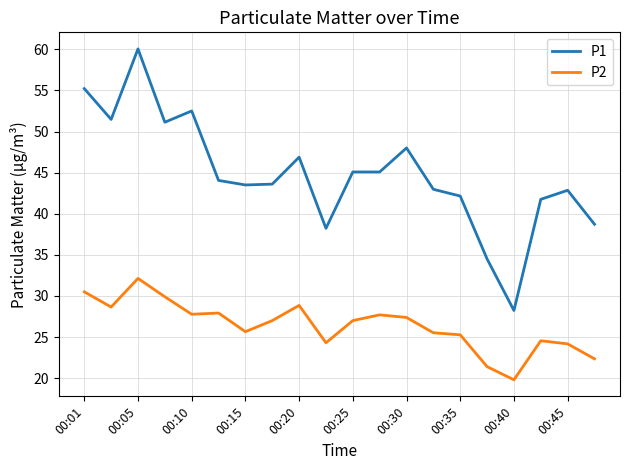

Rank the series by their average value, from highest to lowest.

P1, P2